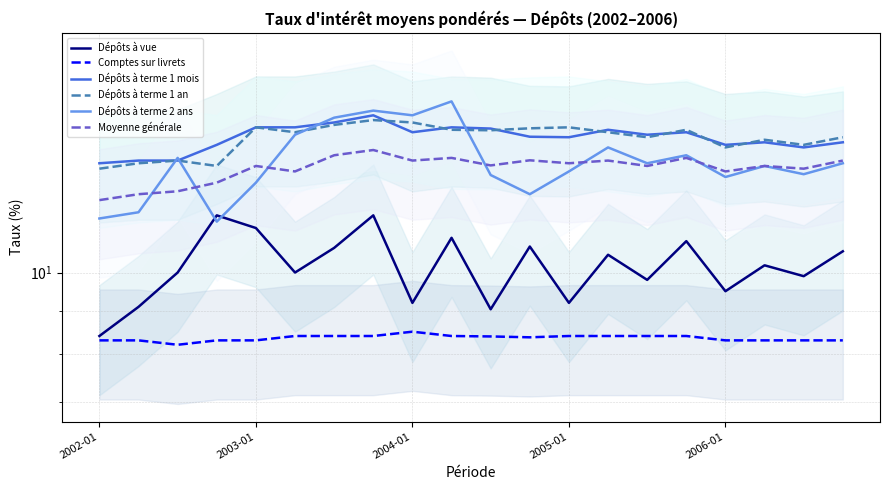

How many data points does each series have?

20